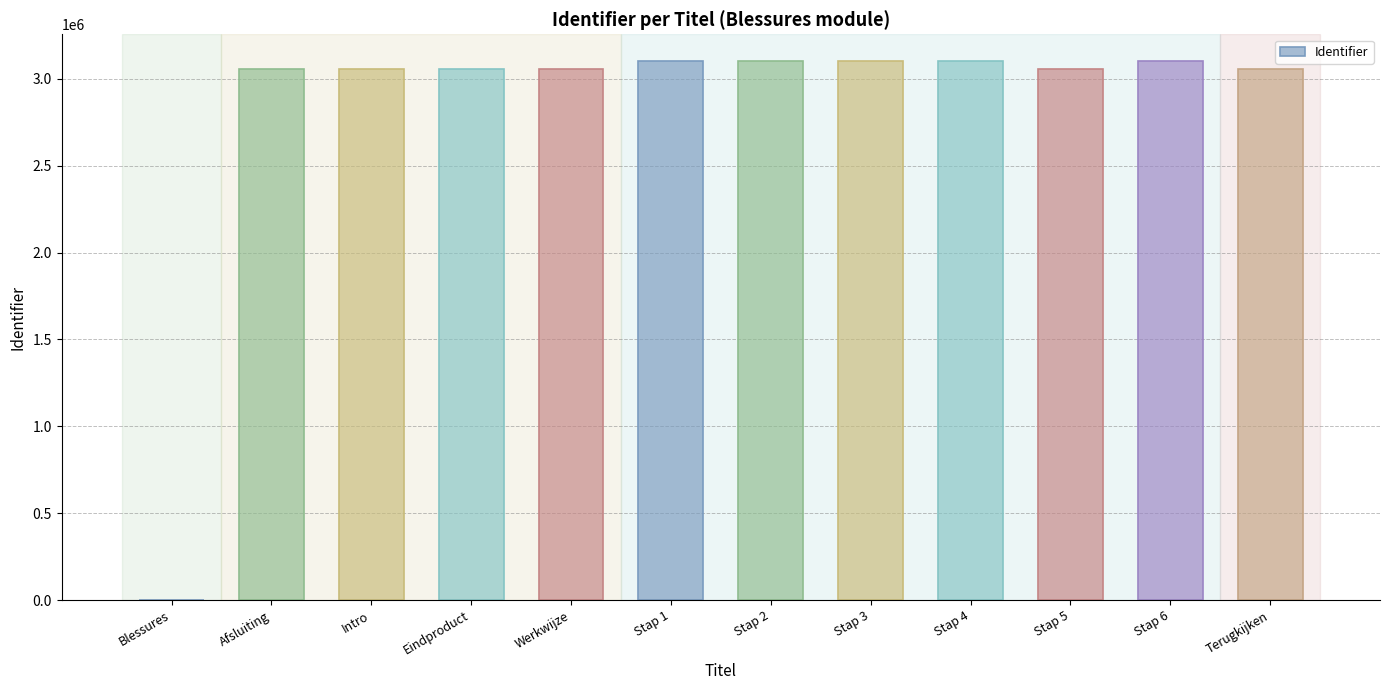

What is the sum of all values?

33856653